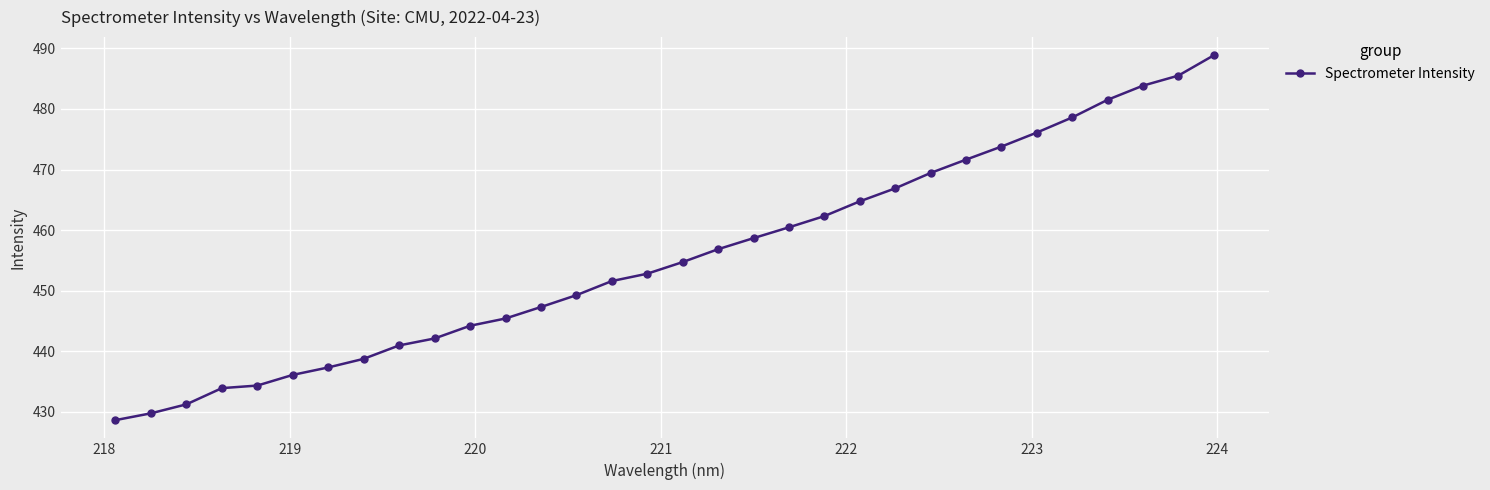

What is the value of the 5th point from the left?

434.3